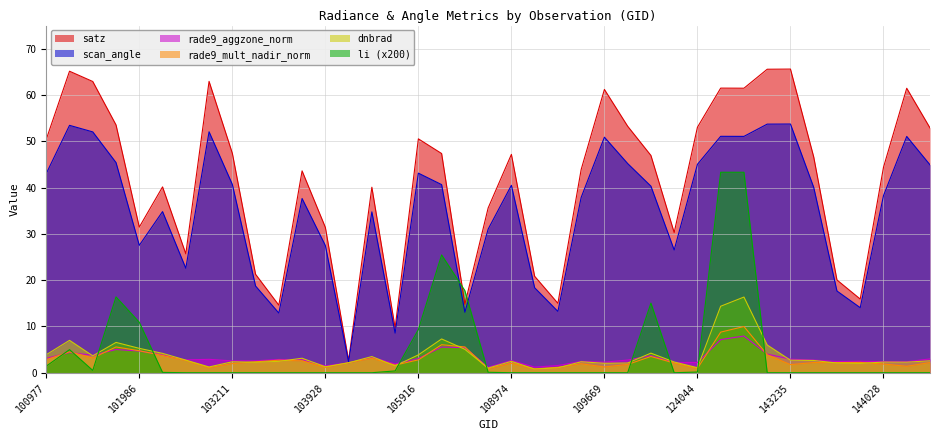

What is the sum of all scan_angle values?

1375.1